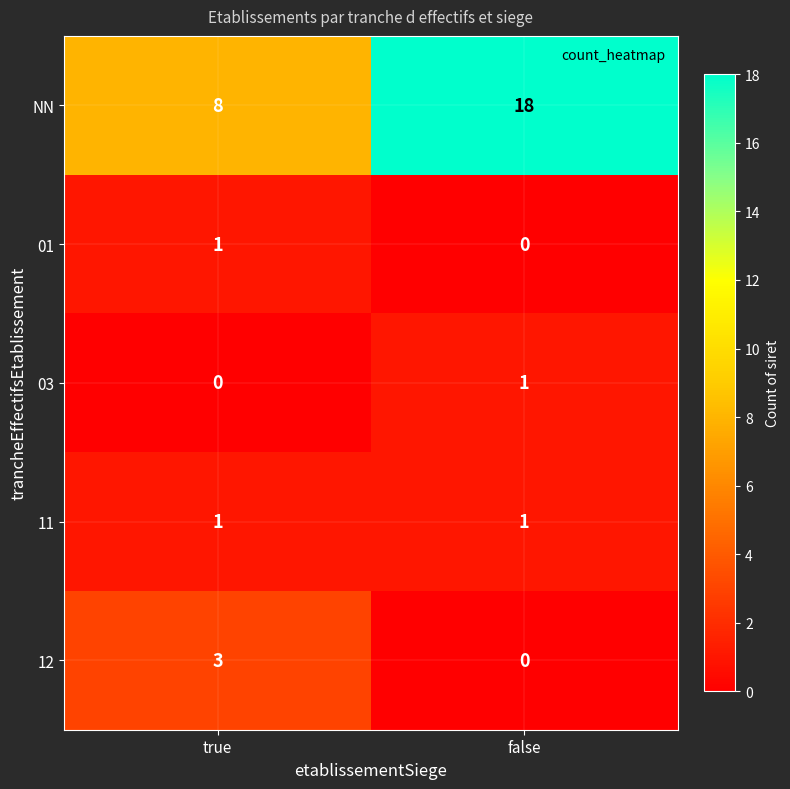

At which label is 03 closest to 0?

true